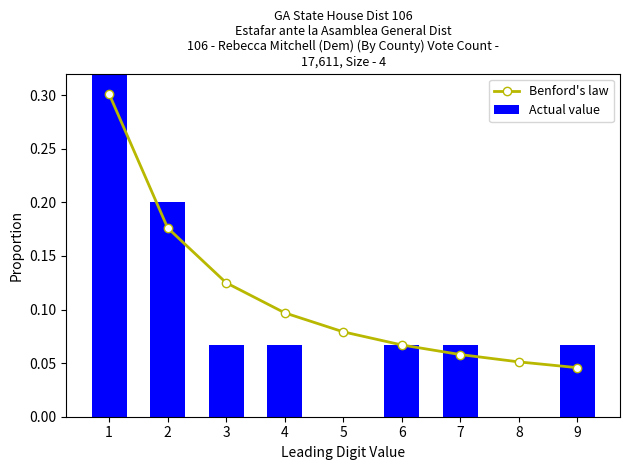

Which category has the highest value in the Benford's law series?

1